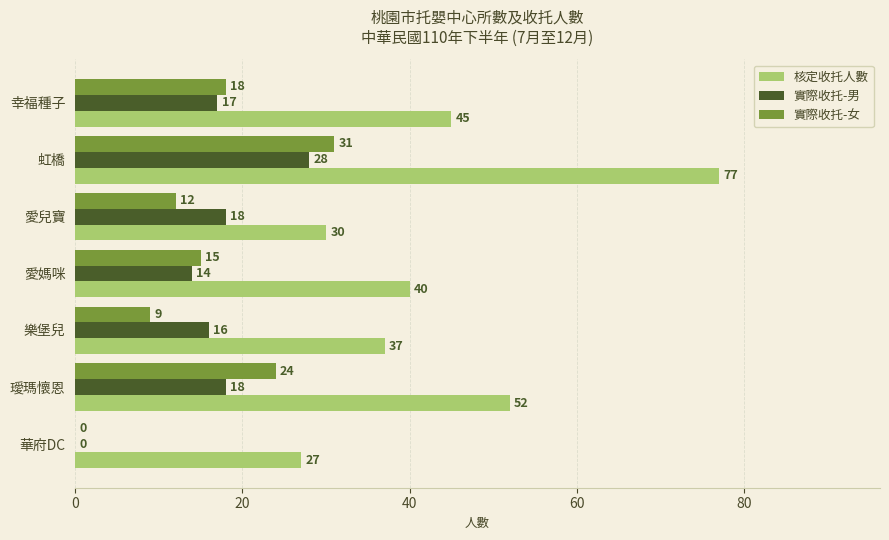

What are all the series names shown in the legend?

核定收托人數, 實際收托-男, 實際收托-女